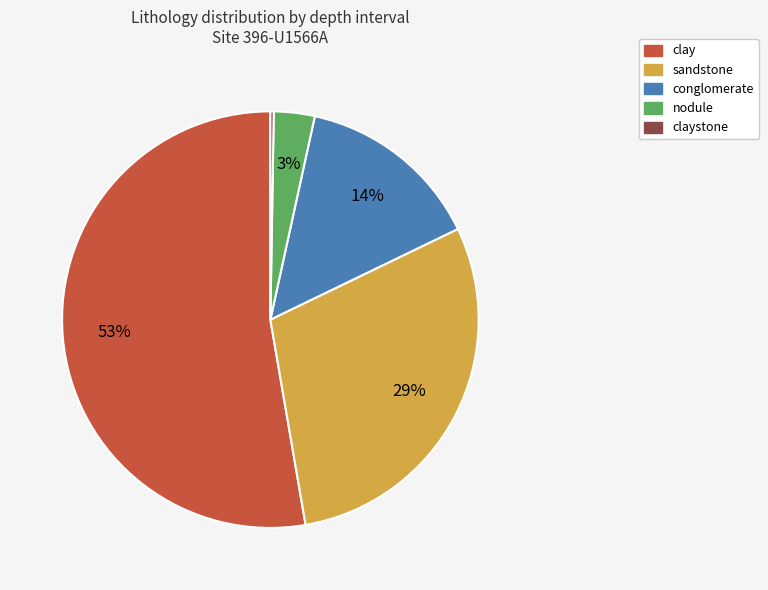

To the nearest percent, what is the average slice percentage?

20%